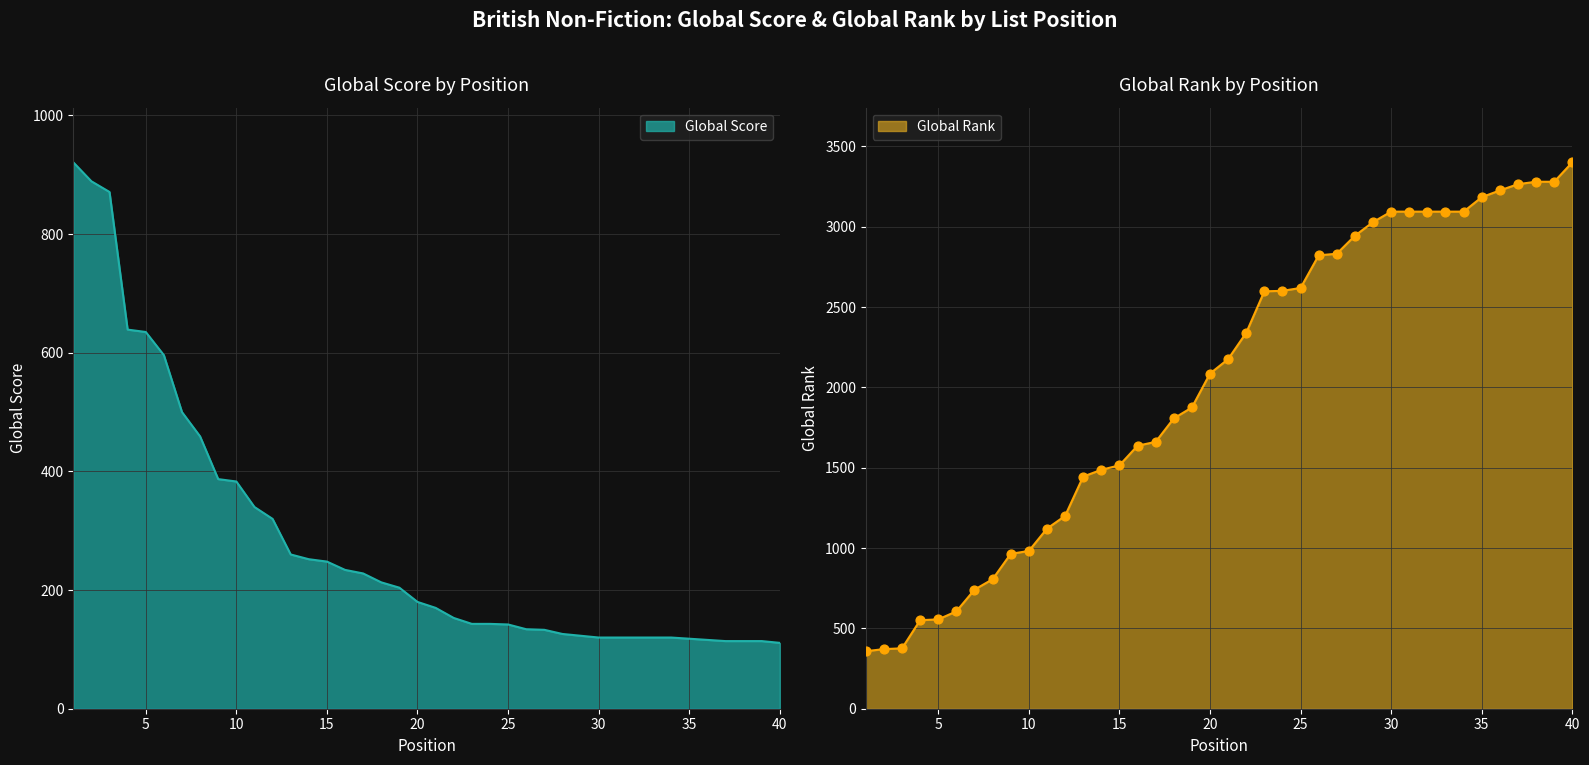

At which category is the sum across all series the highest?

40